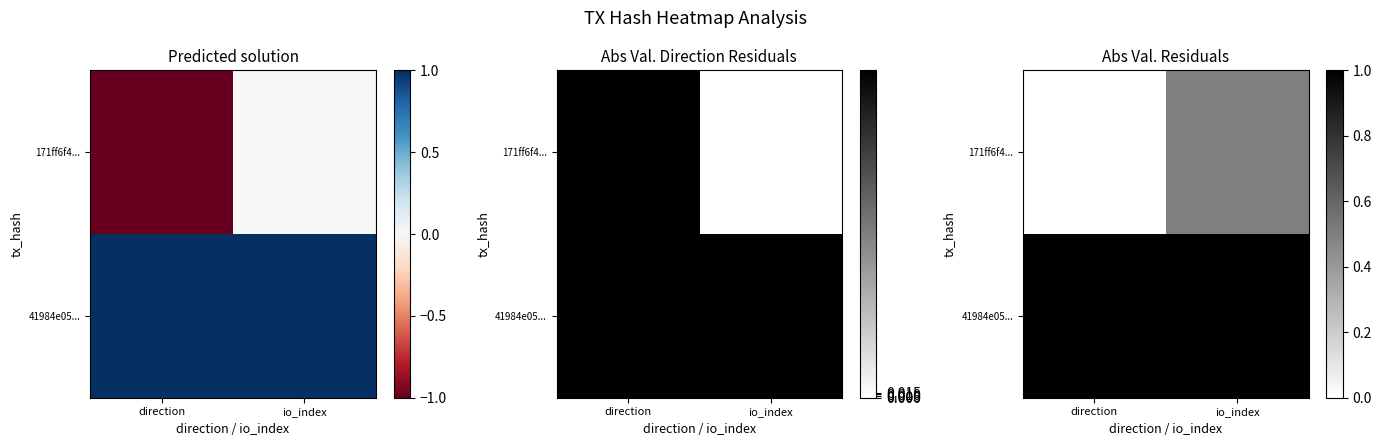

Count the number of data series in this chart.

2